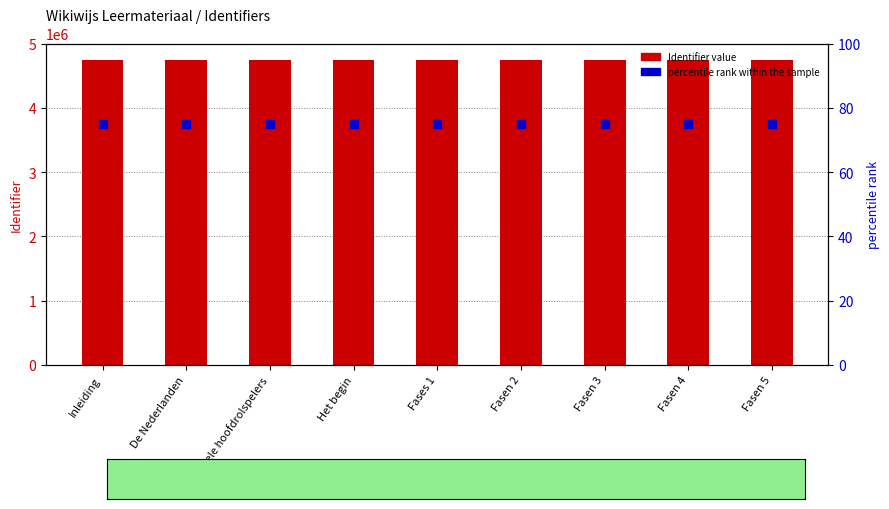

What is the total value across all series at Fasen 3?

4739935